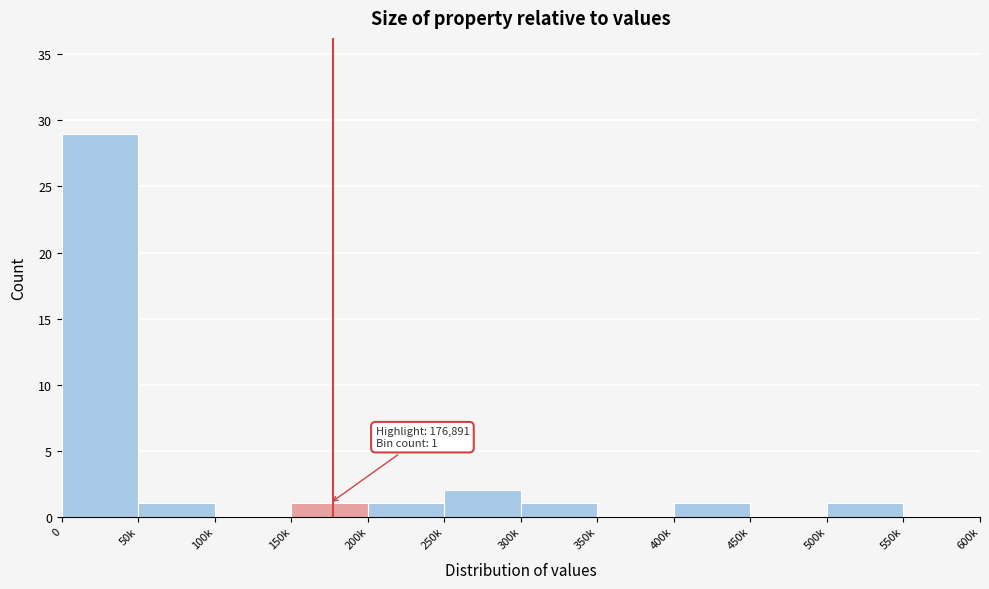

Reading right to left, extract all data points from this chart.

550k=0	500k=1	450k=0	400k=1	350k=0	300k=1	250k=2	200k=1	150k=1	100k=0	50k=1	0=29